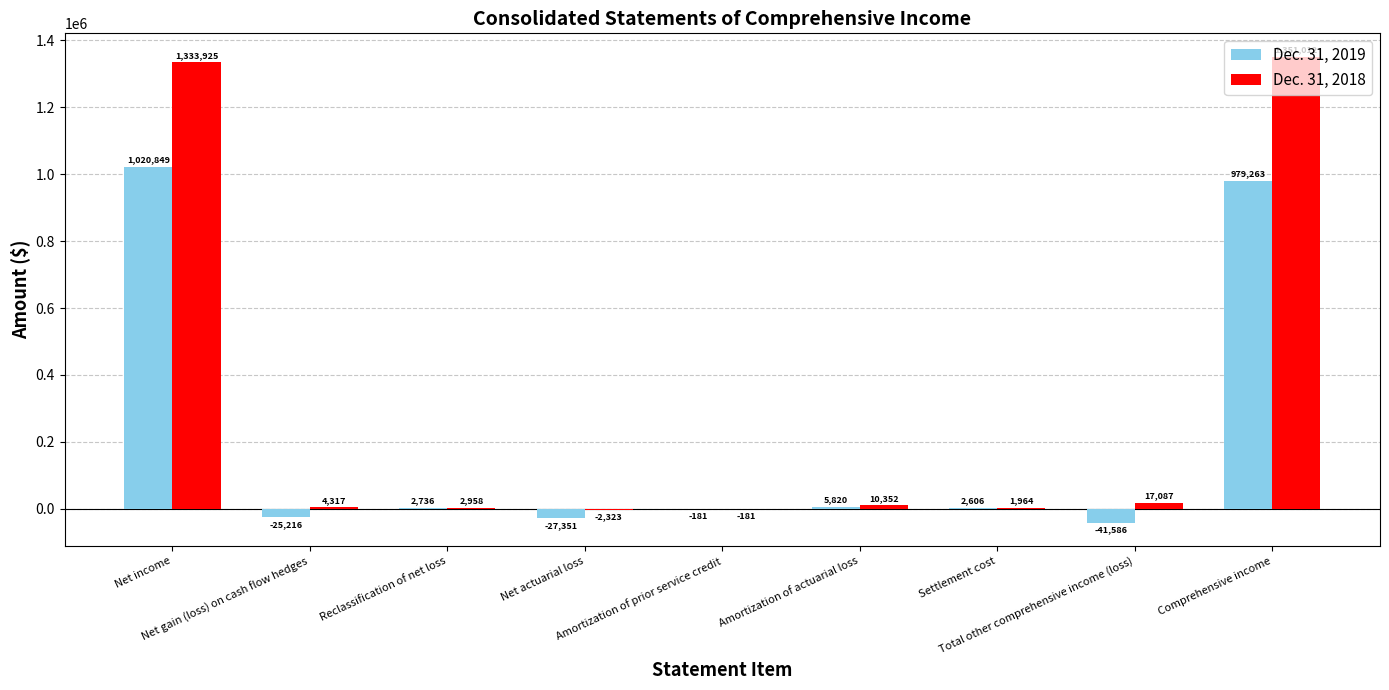

Reading left to right, extract all data points from this chart.

Dec. 31, 2019: Net income=1020849	Net gain (loss) on cash flow hedges=-25216	Reclassification of net loss=2736	Net actuarial loss=-27351	Amortization of prior service credit=-181	Amortization of actuarial loss=5820	Settlement cost=2606	Total other comprehensive income (loss)=-41586	Comprehensive income=979263
Dec. 31, 2018: Net income=1333925	Net gain (loss) on cash flow hedges=4317	Reclassification of net loss=2958	Net actuarial loss=-2323	Amortization of prior service credit=-181	Amortization of actuarial loss=10352	Settlement cost=1964	Total other comprehensive income (loss)=17087	Comprehensive income=1351012